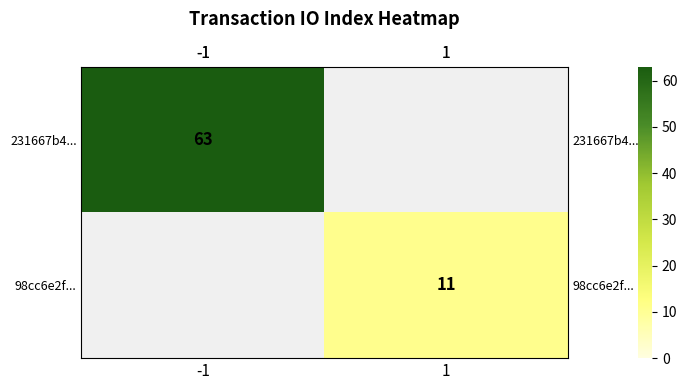

At which label is row_0 closest to 63?

-1